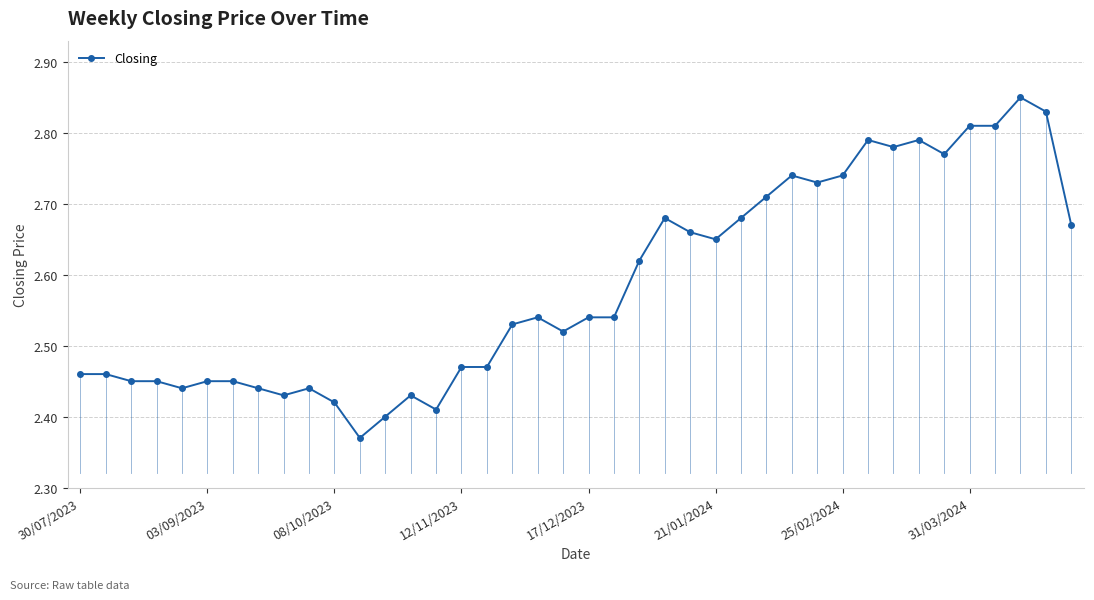

True or false: there are more than 1 points higher than both neighbors.

True